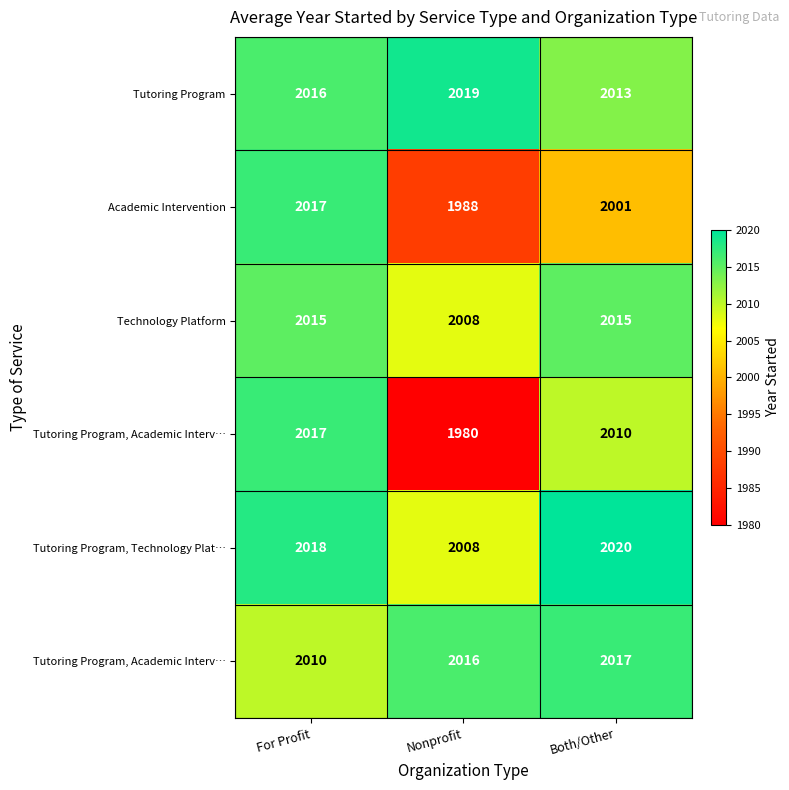

What is the smallest value displayed?

1980